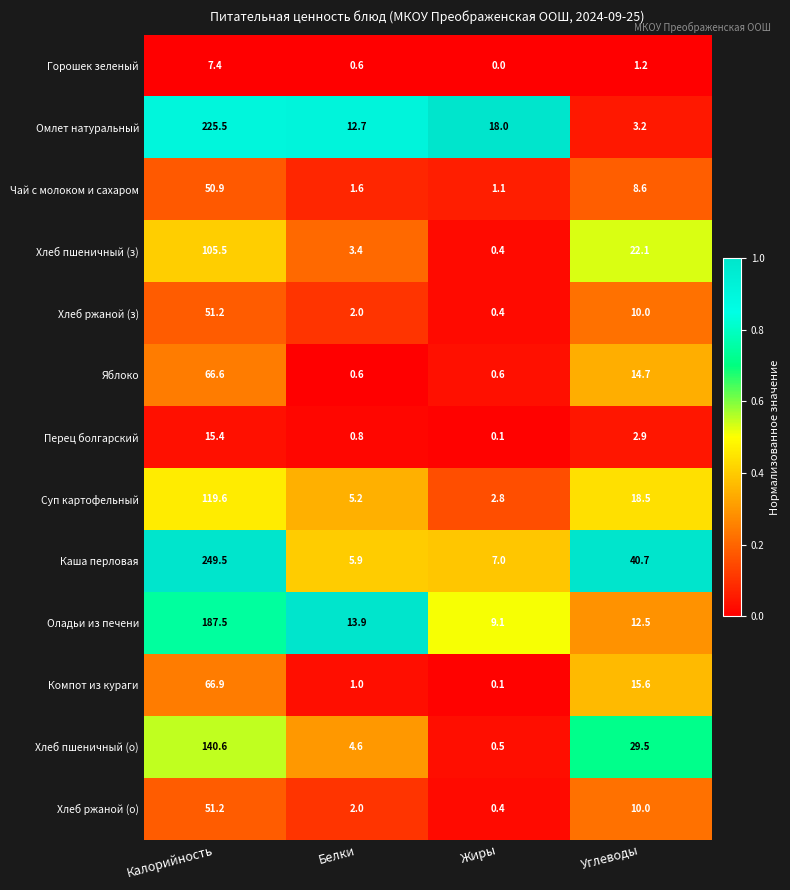

The value of Хлеб пшеничный (о) at Калорийность is 140.6. True or false?

True